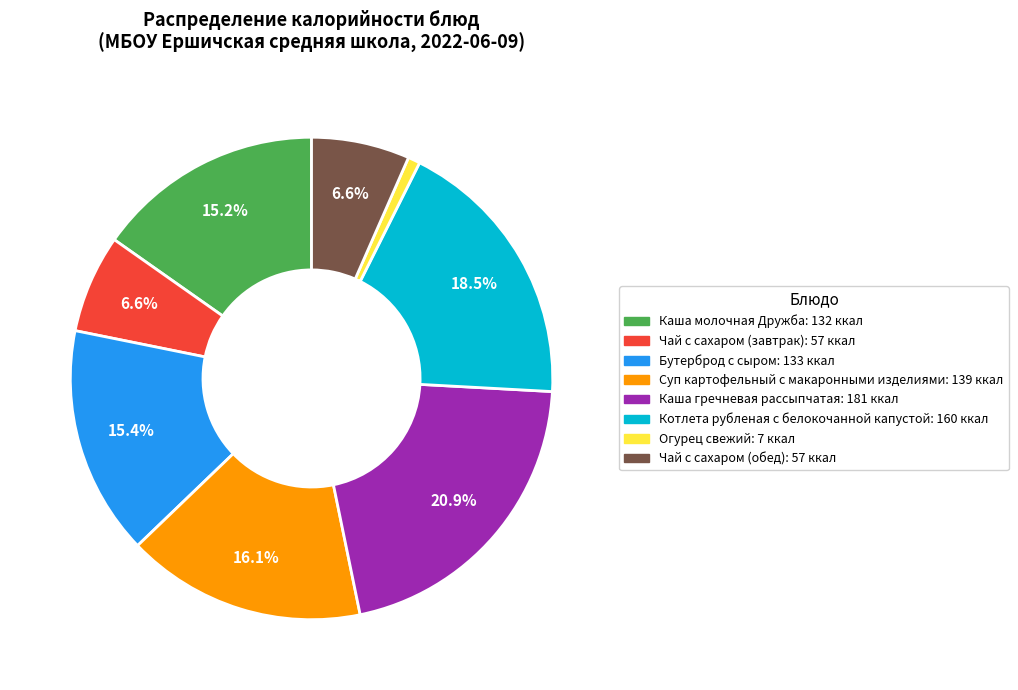

What is the ratio of the value at Каша гречневая рассыпчатая to the value at Суп картофельный с макаронными изделиями?

1.3